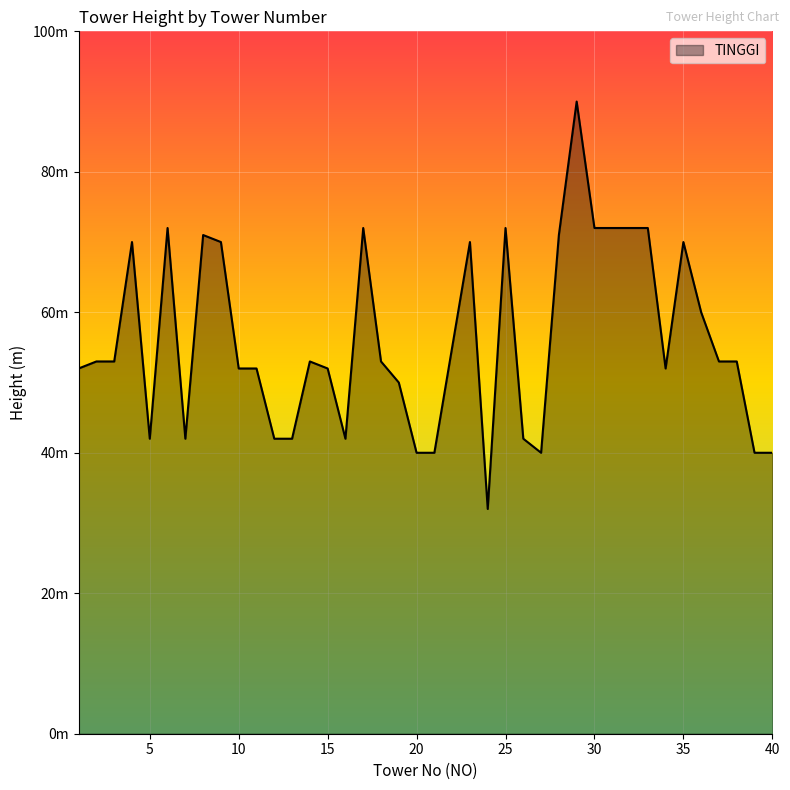

Does the chart have visible grid lines?

Yes